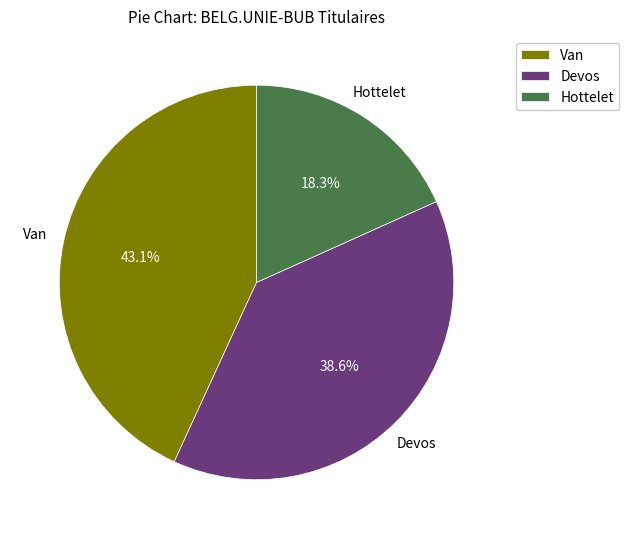

To the nearest percent, what is the average slice percentage?

33%